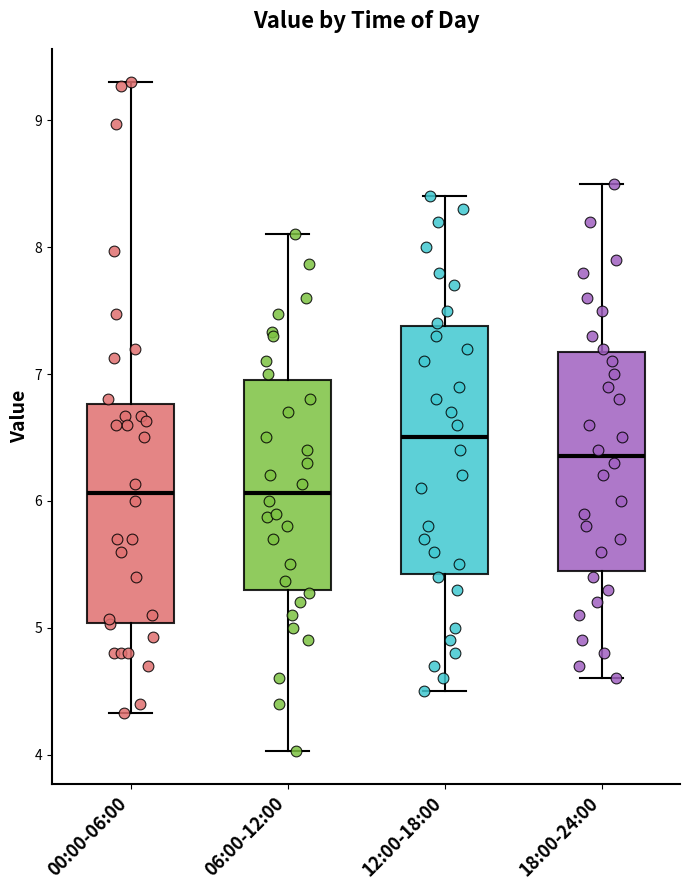

Which box is the tallest, from its lower edge to its upper edge?

12:00-18:00